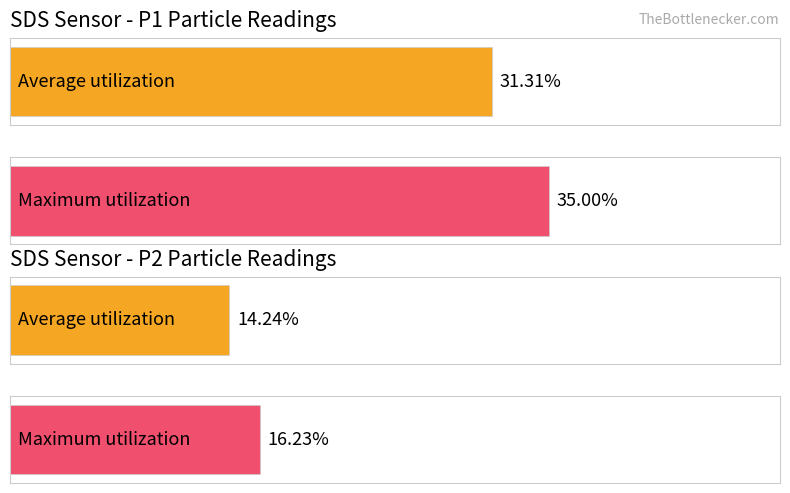

Is the value of SDS_P1 at 00:07 greater than the value of SDS_P2 at 00:20?

Yes